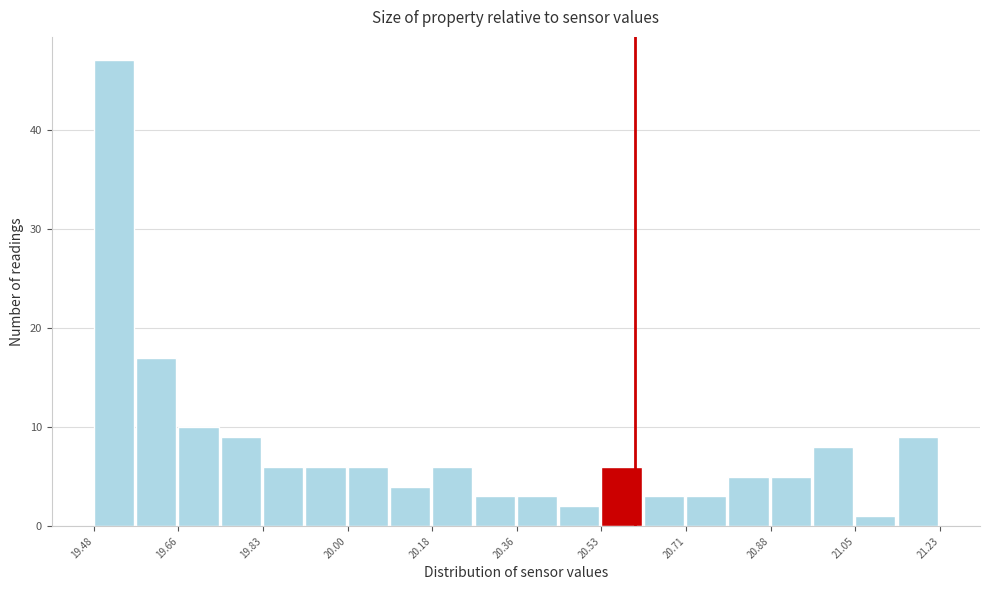

How tall is the bar that spans 21.14 to 21.24 on the x-axis? Neither the bar edges nor the heights are printed on the chart, so give them approximately, as read against the axes.

9